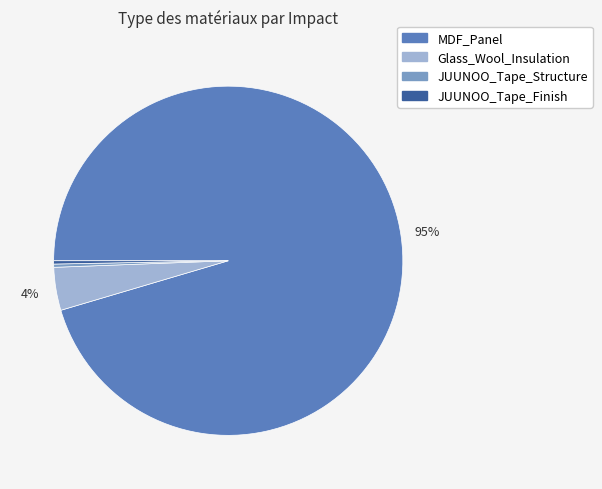

What is the largest slice in the pie chart?

MDF_Panel